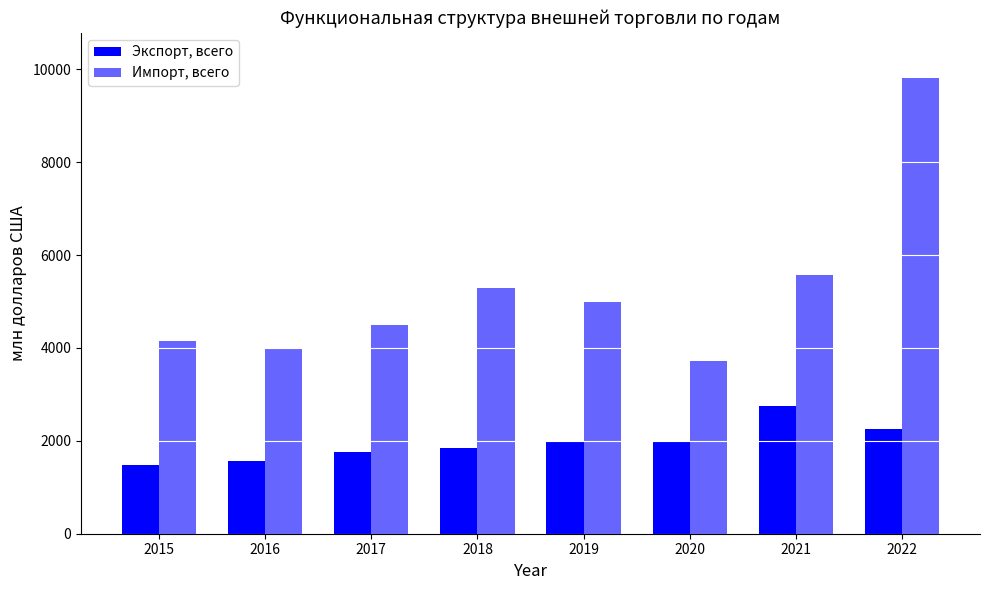

Rank the series by their average value, from lowest to highest.

Экспорт, всего, Импорт, всего